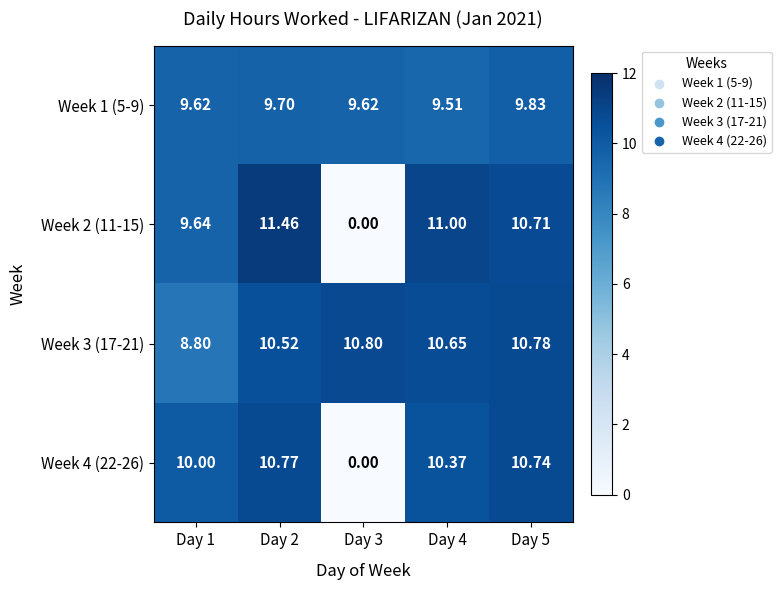

Count the number of data series in this chart.

4